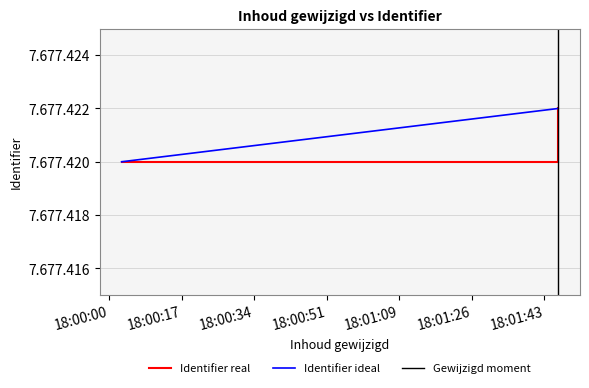

The value of Gewijzigd moment at 18:00:00 is 1. True or false?

False